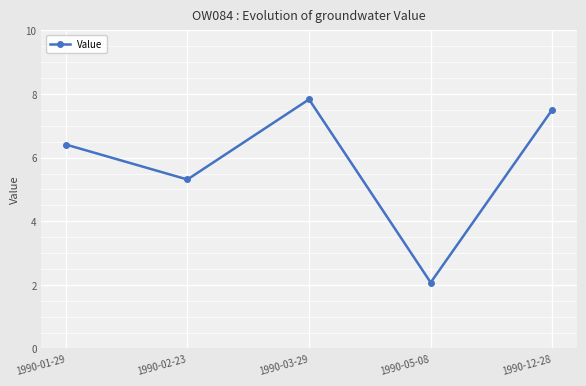

Is this an area chart (filled region under the line)?

No